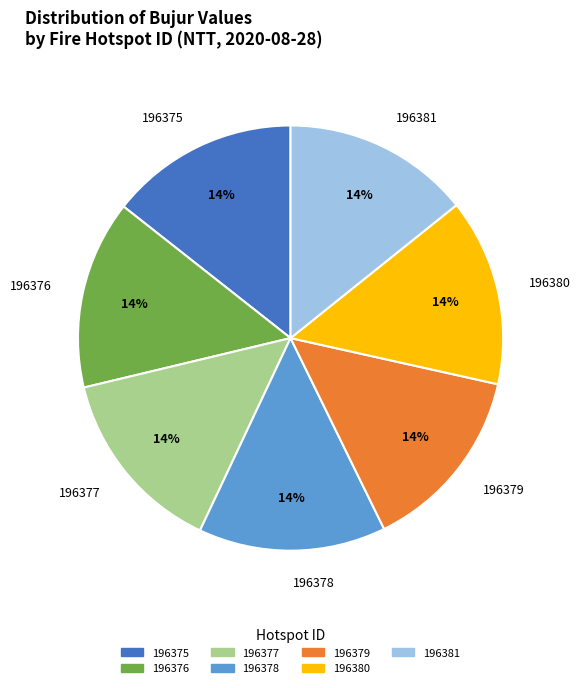

Approximately how many times larger is the value at 196376 compared to 196380?

1.0